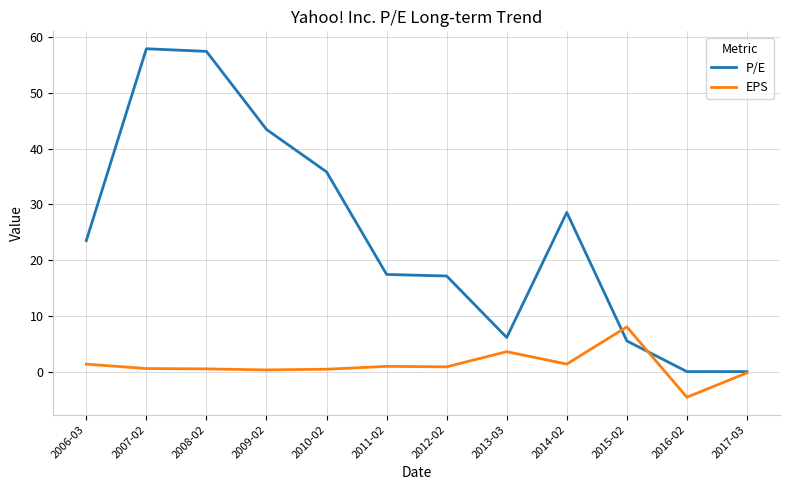

Rank the series by their average value, from lowest to highest.

EPS, P/E